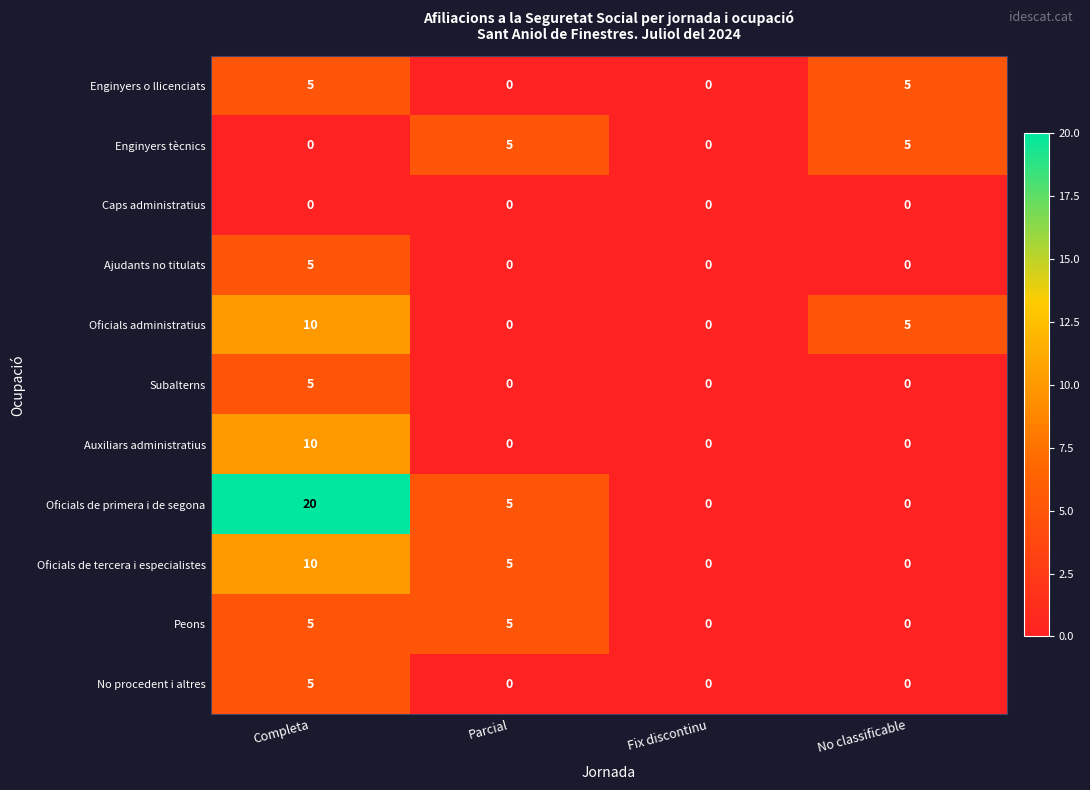

What is the sum of the Auxiliars administratius values at Fix discontinu and Completa?

10